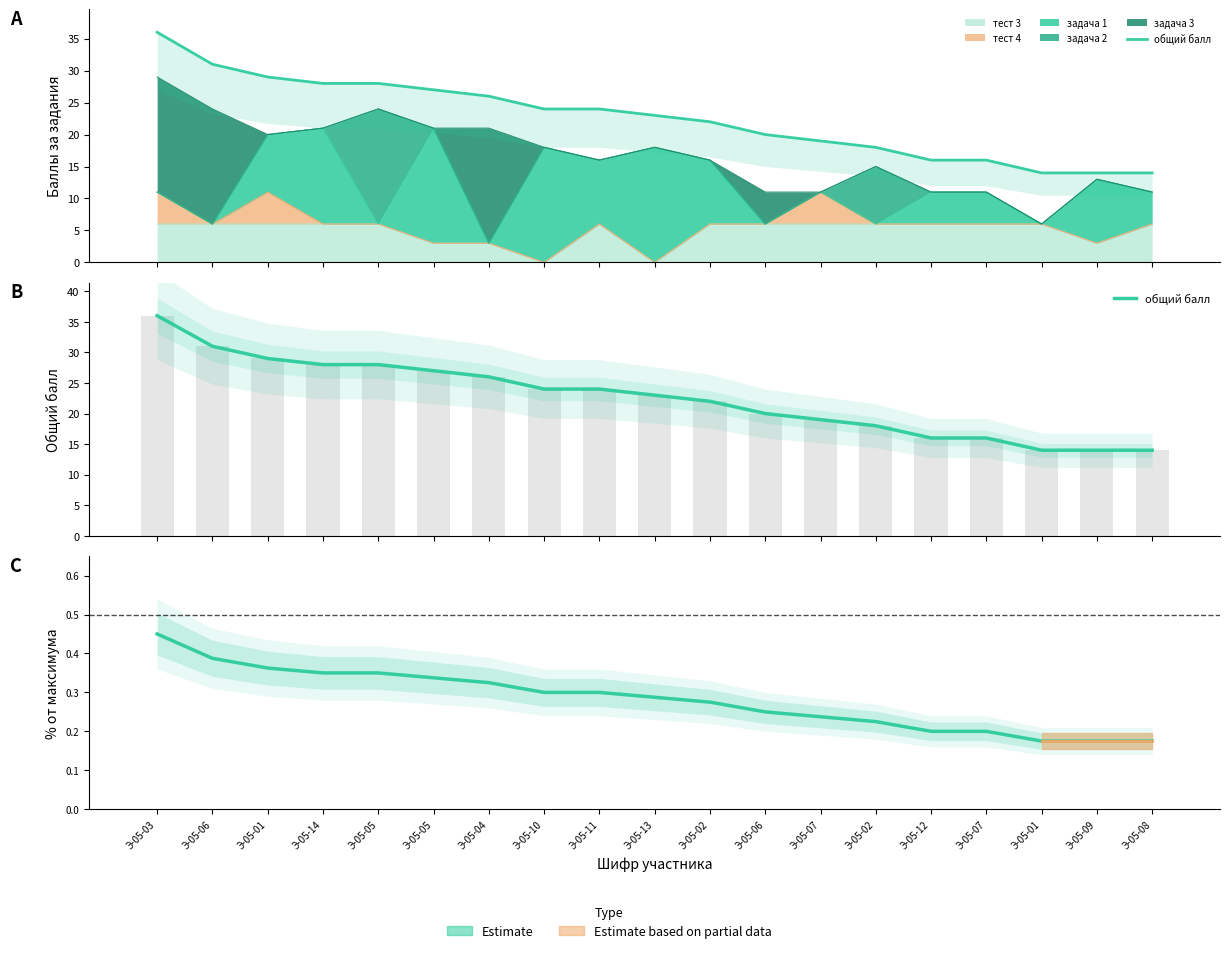

Which category has the highest value across all series?

Э-05-03